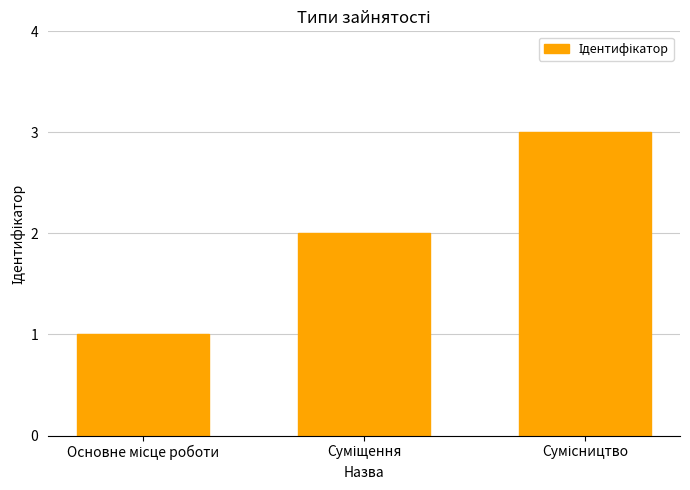

What is the sum of all values?

6